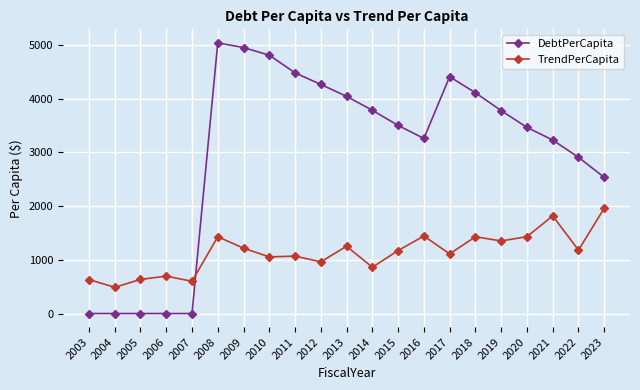

What is the sum of all DebtPerCapita values?

62611.9